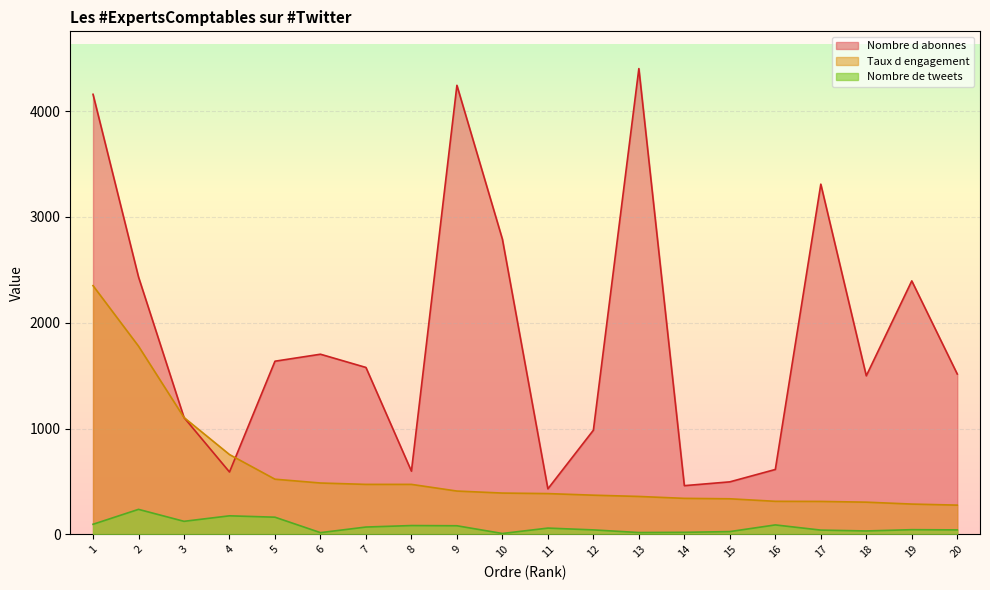

True or false: Nombre de tweets has a value of 69 at 7.

True